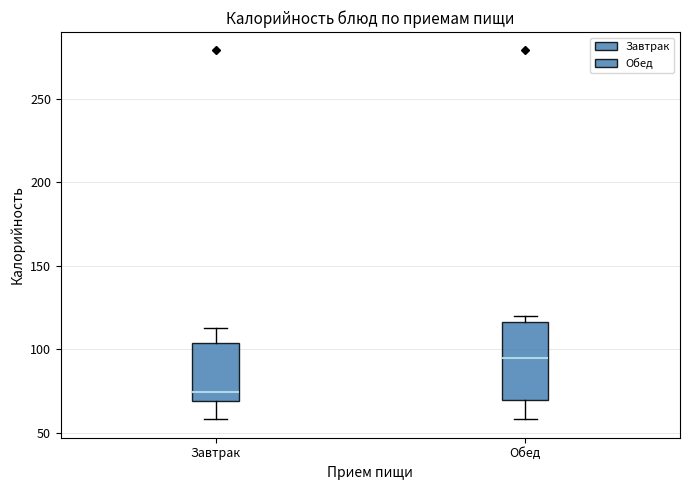

Which box has the lowest median line?

Завтрак